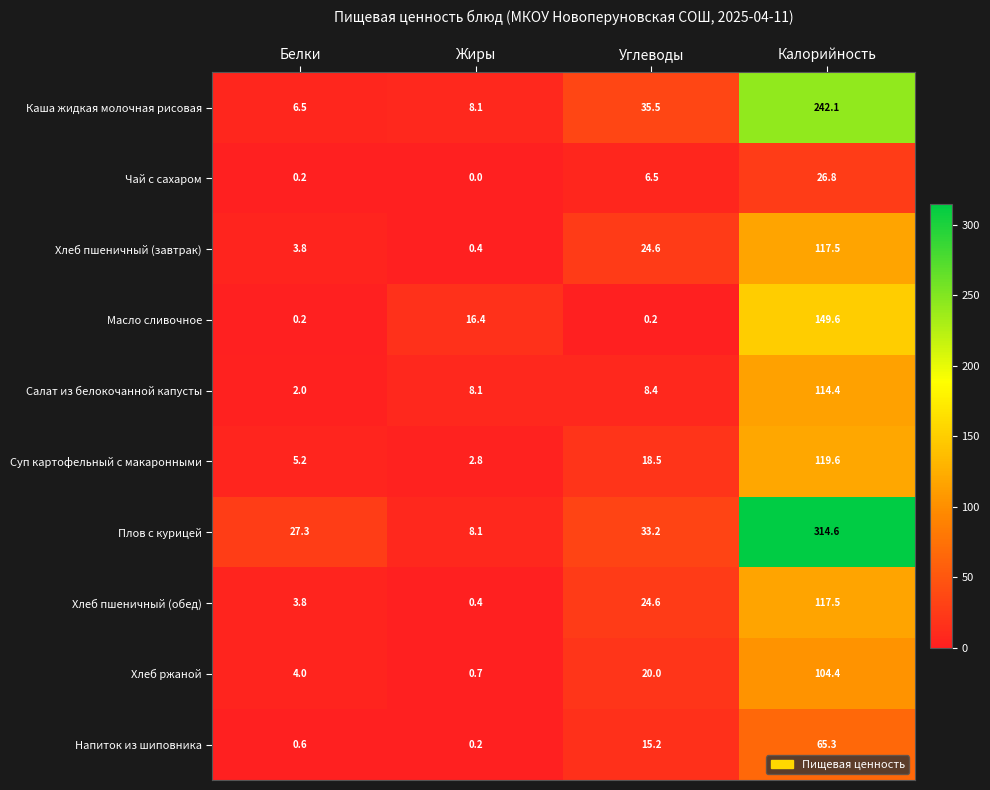

The Масло сливочное series shows 5.4 at Жиры. True or false?

False